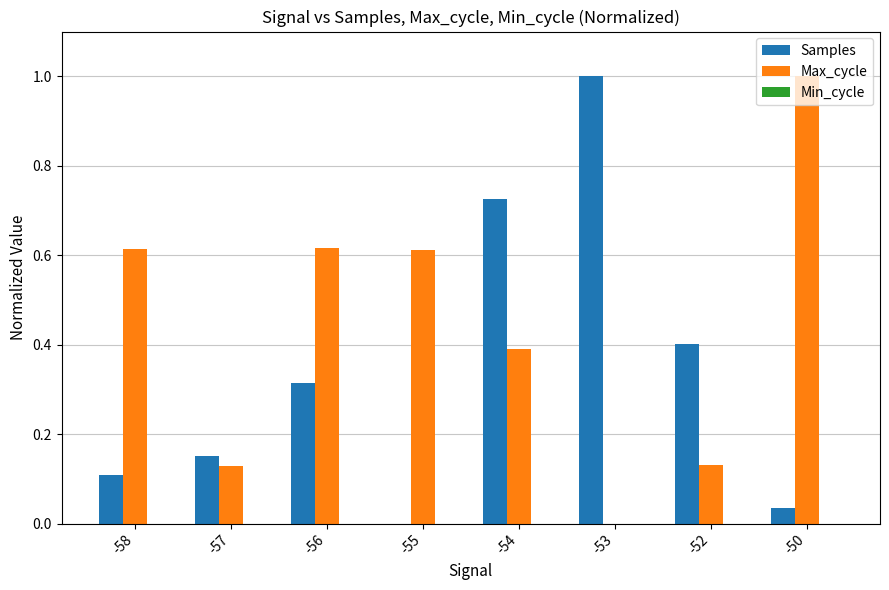

The value of Samples at -55 is 0.0. True or false?

True